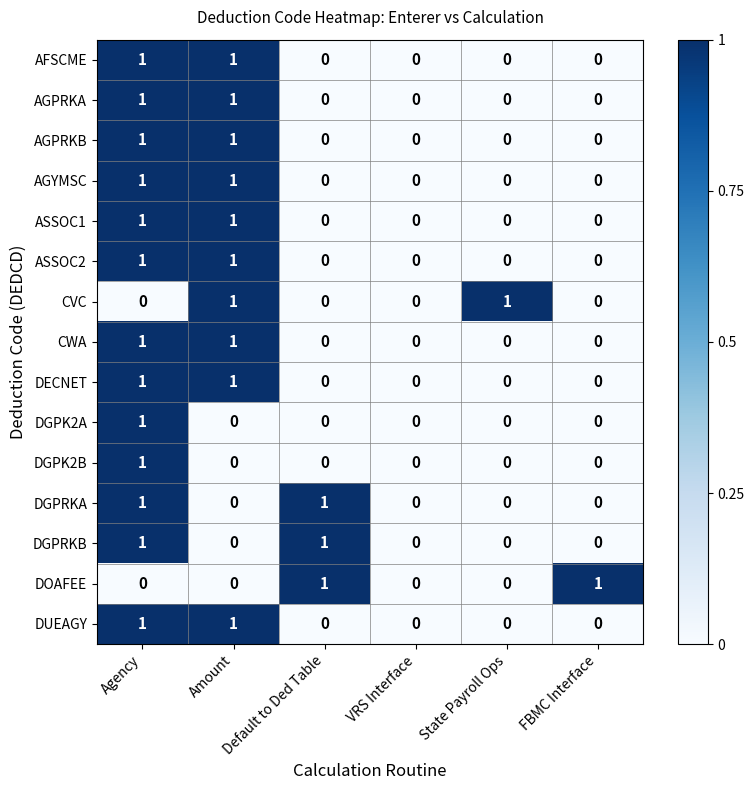

Count the DGPK2A values in the range 0 to 1.

6